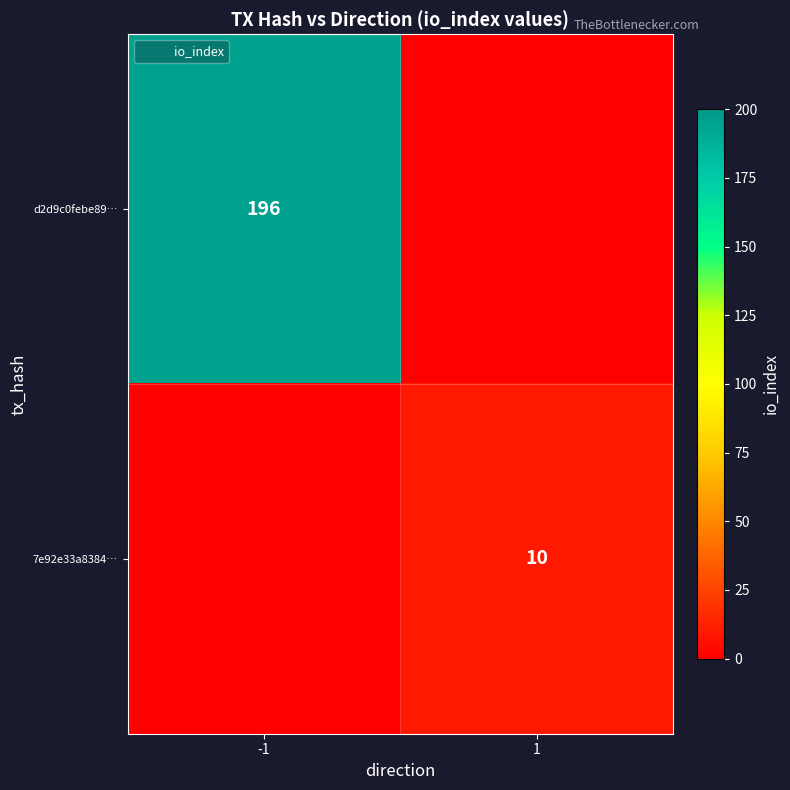

At how many categories does at least one series exceed 79?

1